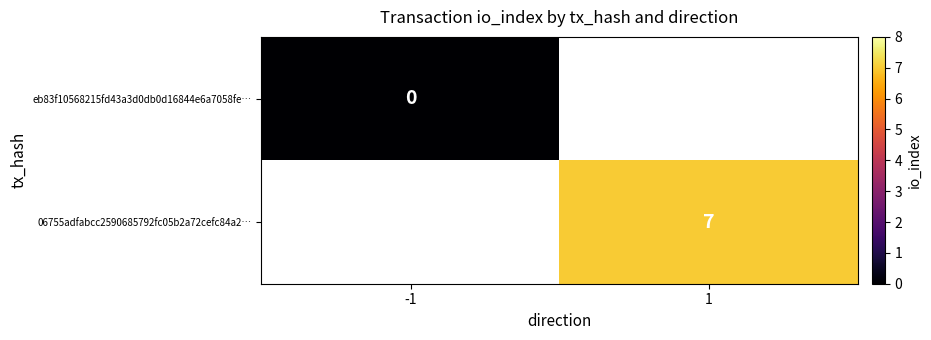

The value of 06755adfabcc2590685792fc05b2a72cefc84a2… at 1 is 7. True or false?

True